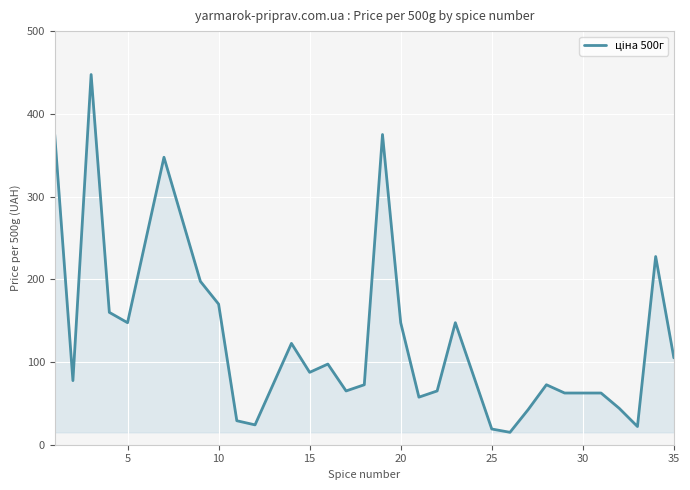

What is the greatest value displayed?

447.5